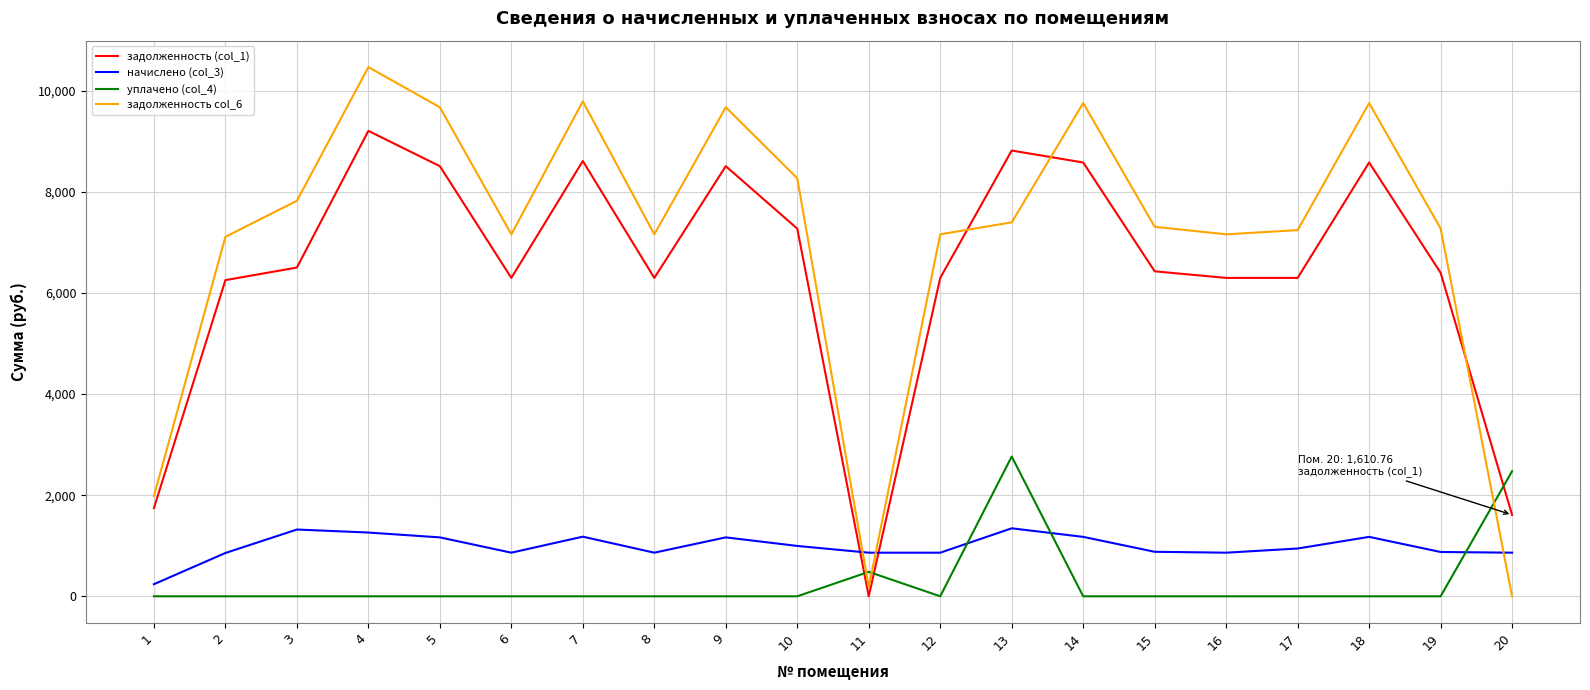

What are all the series names shown in the legend?

задолженность (col_1), начислено (col_3), уплачено (col_4), задолженность col_6